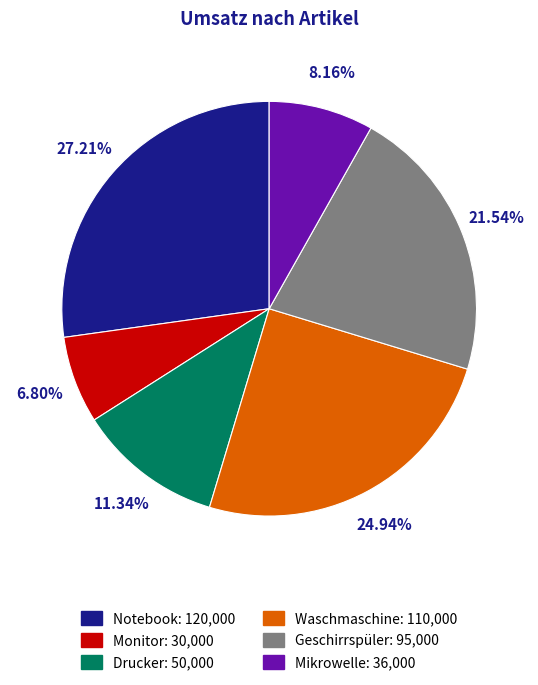

To the nearest percent, what is the difference between the Mikrowelle and Geschirrspüler slice percentages?

13%